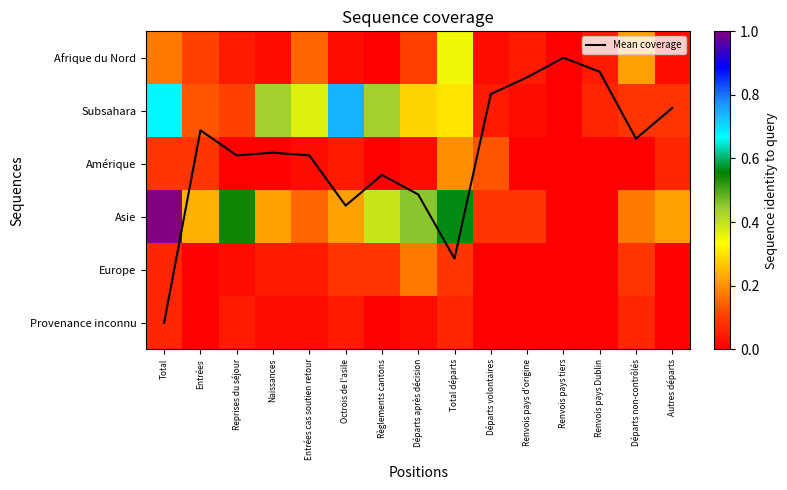

Is the value of Europe at Renvois pays Dublin greater than the value of Subsahara at Départs volontaires?

No